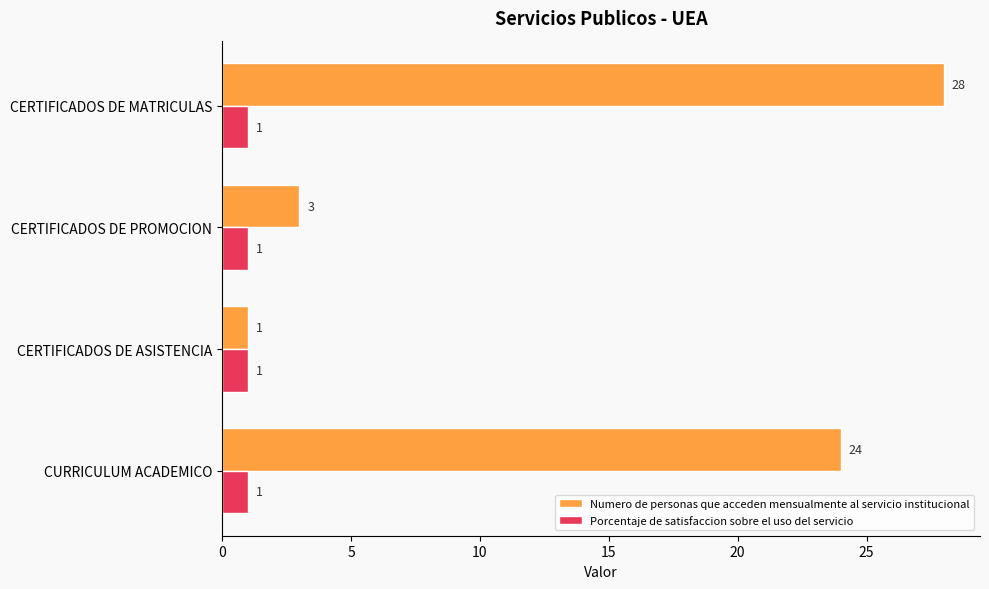

The Numero de personas que acceden mensualmente al servicio institucional series shows 6 at CERTIFICADOS DE MATRICULAS. True or false?

False